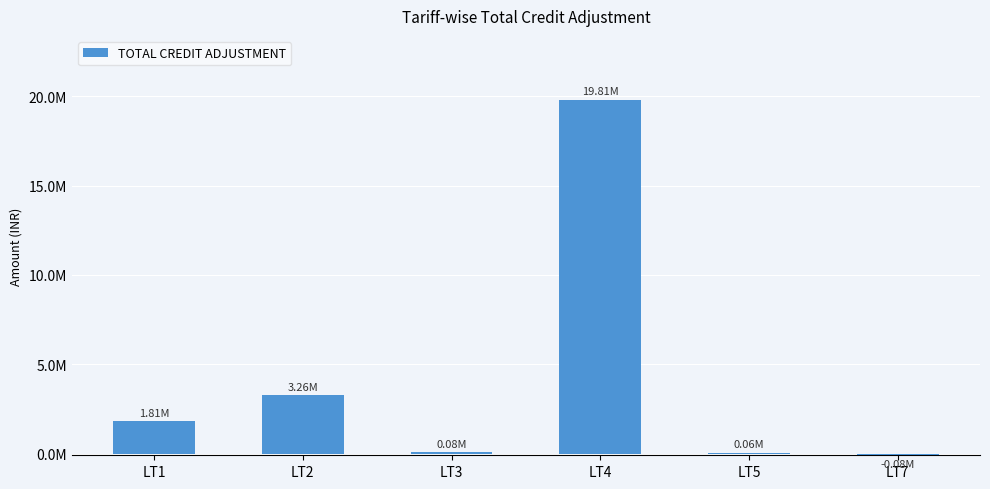

Does the chart contain stacked bars?

No